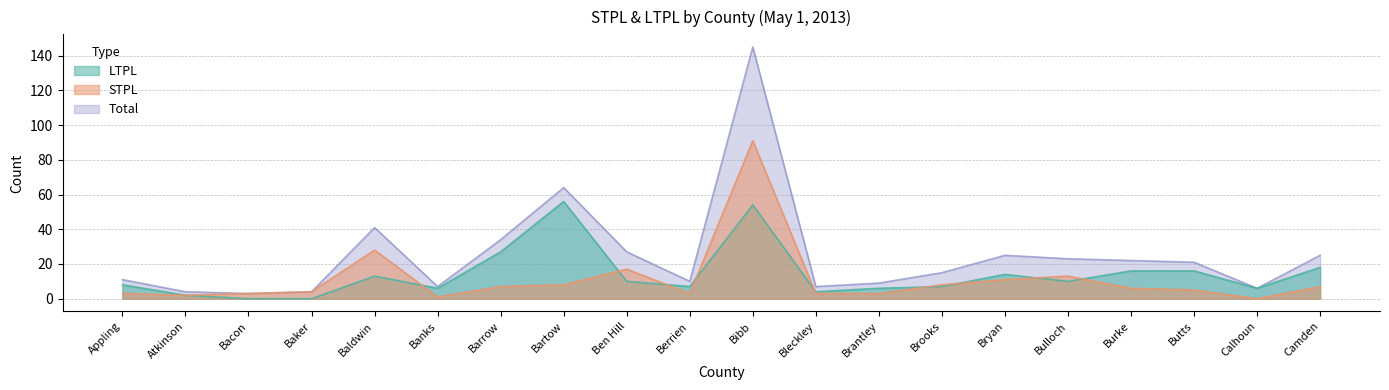

At which category does STPL reach its first local peak?

Baldwin